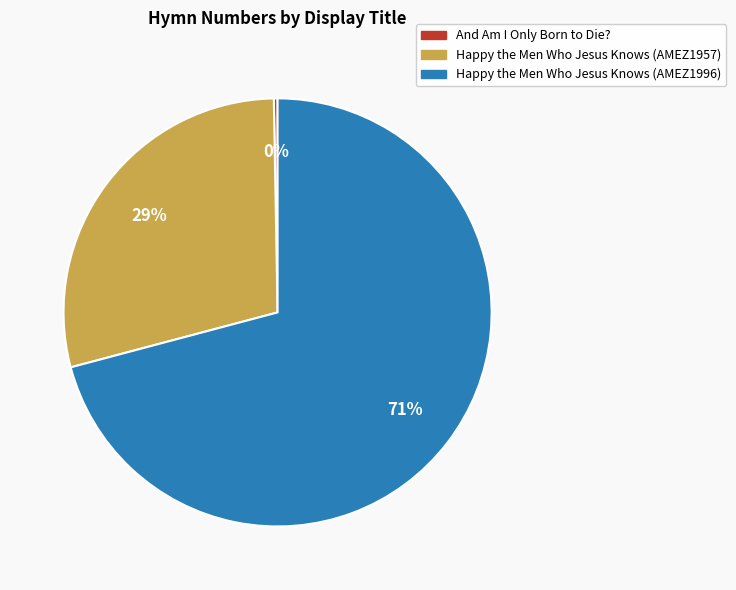

What percentage is the Happy the Men Who Jesus Knows (AMEZ1996) slice, to the nearest percent?

71%